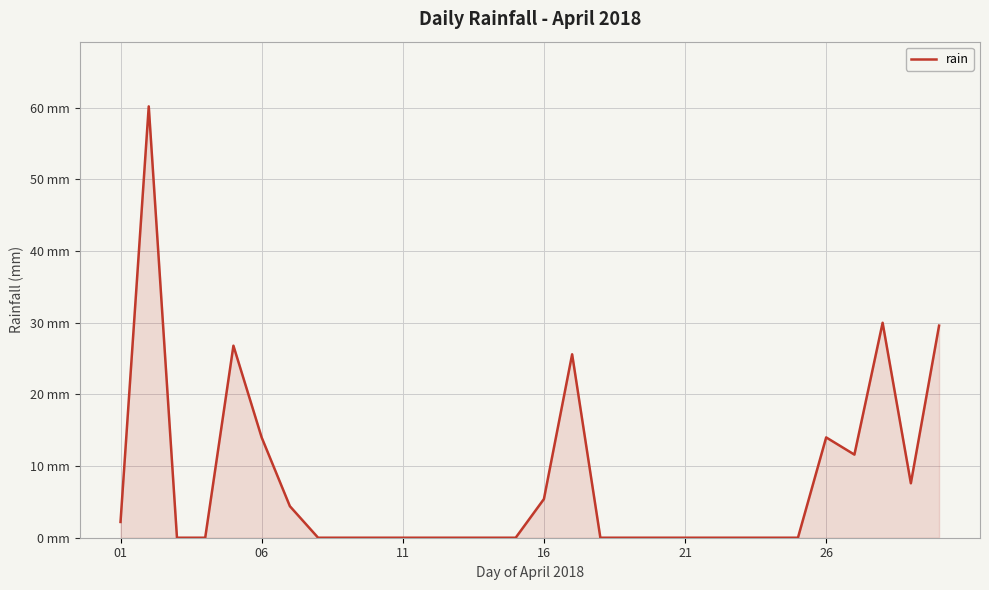

True or false: there are more than 2 points higher than both neighbors.

True